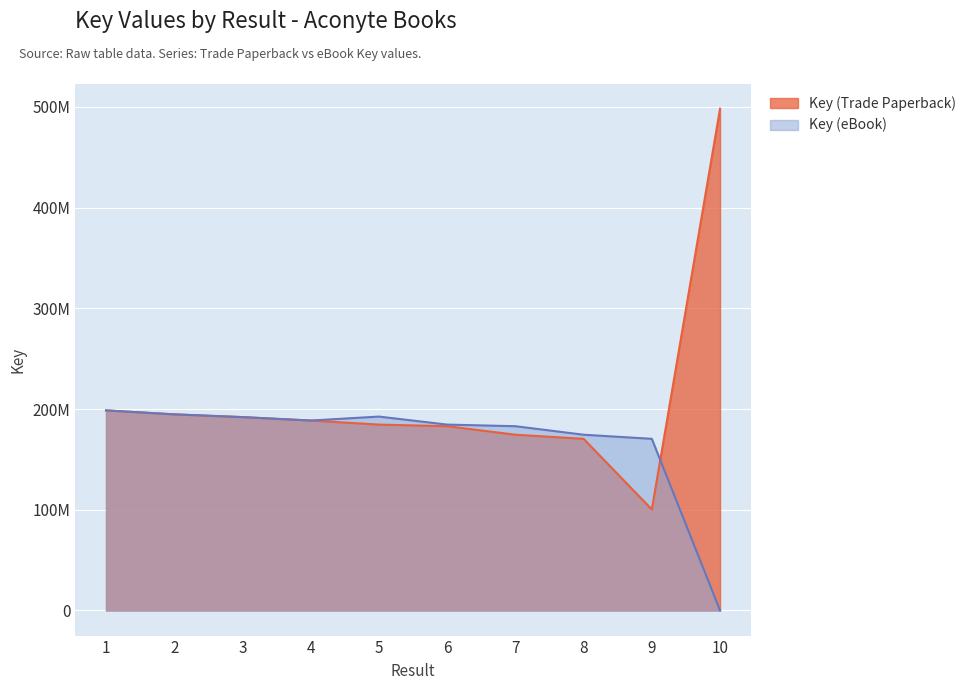

True or false: Key (Trade Paperback) and Key (eBook) cross at least once.

True